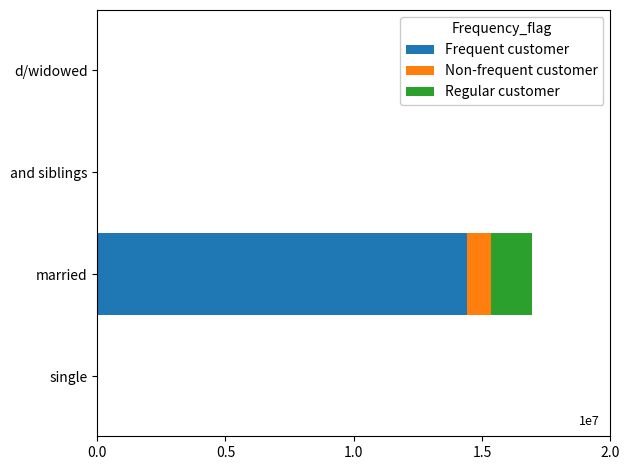

What is the value of the Frequent customer bar at the 2nd from the left?

14400000